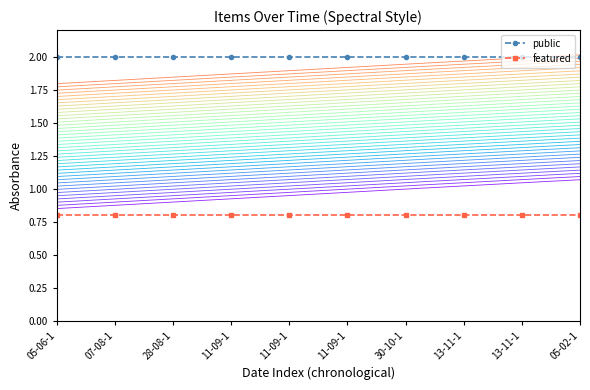

Count the number of categories in the chart.

10